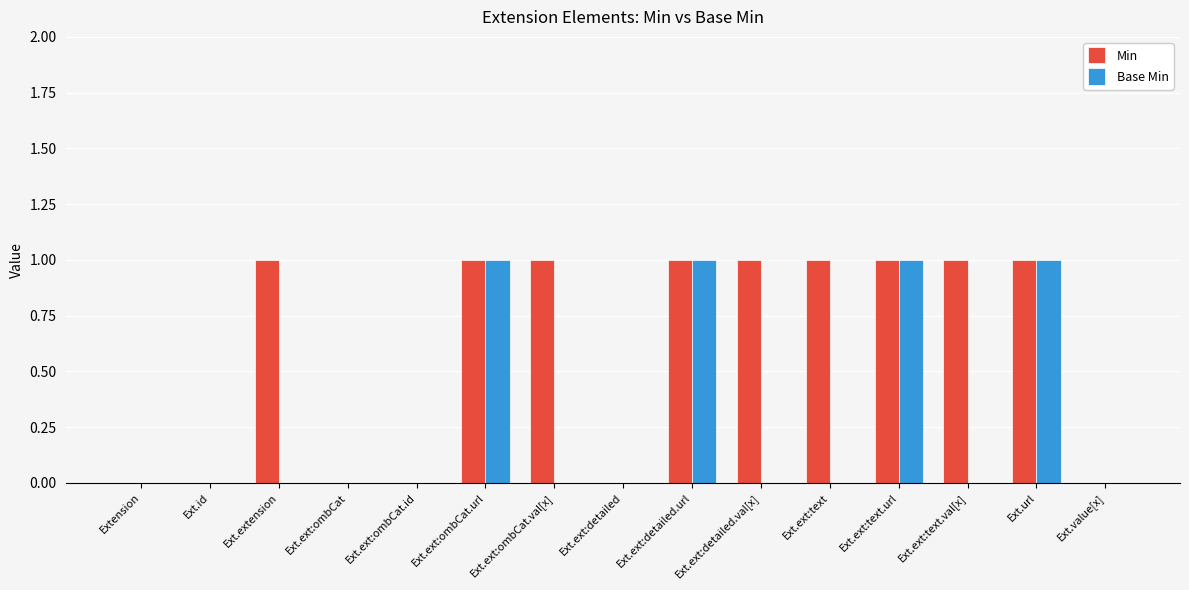

How many data points does each series have?

15